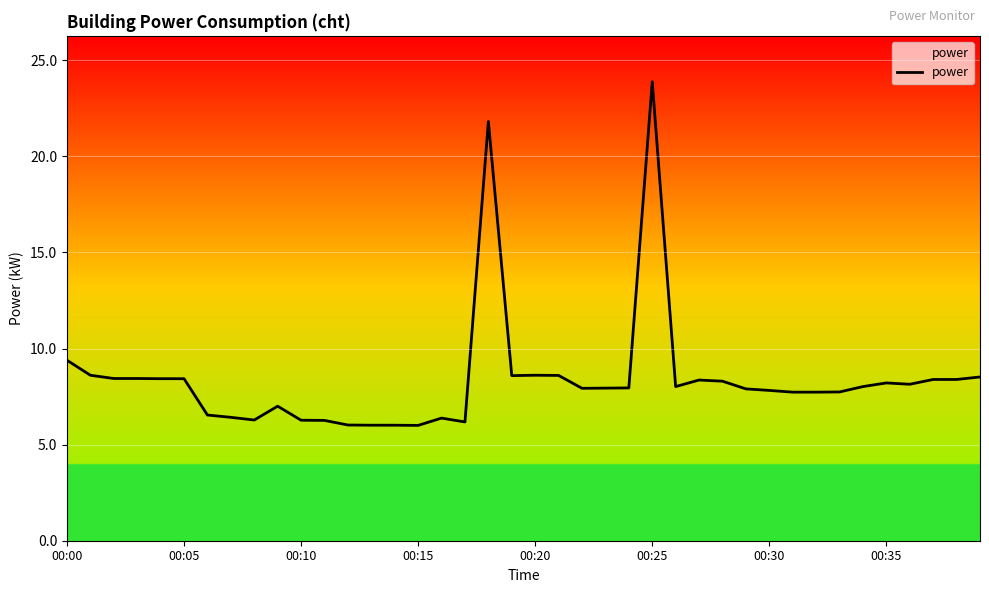

What is the difference between the values at 31 and 14?

1.7